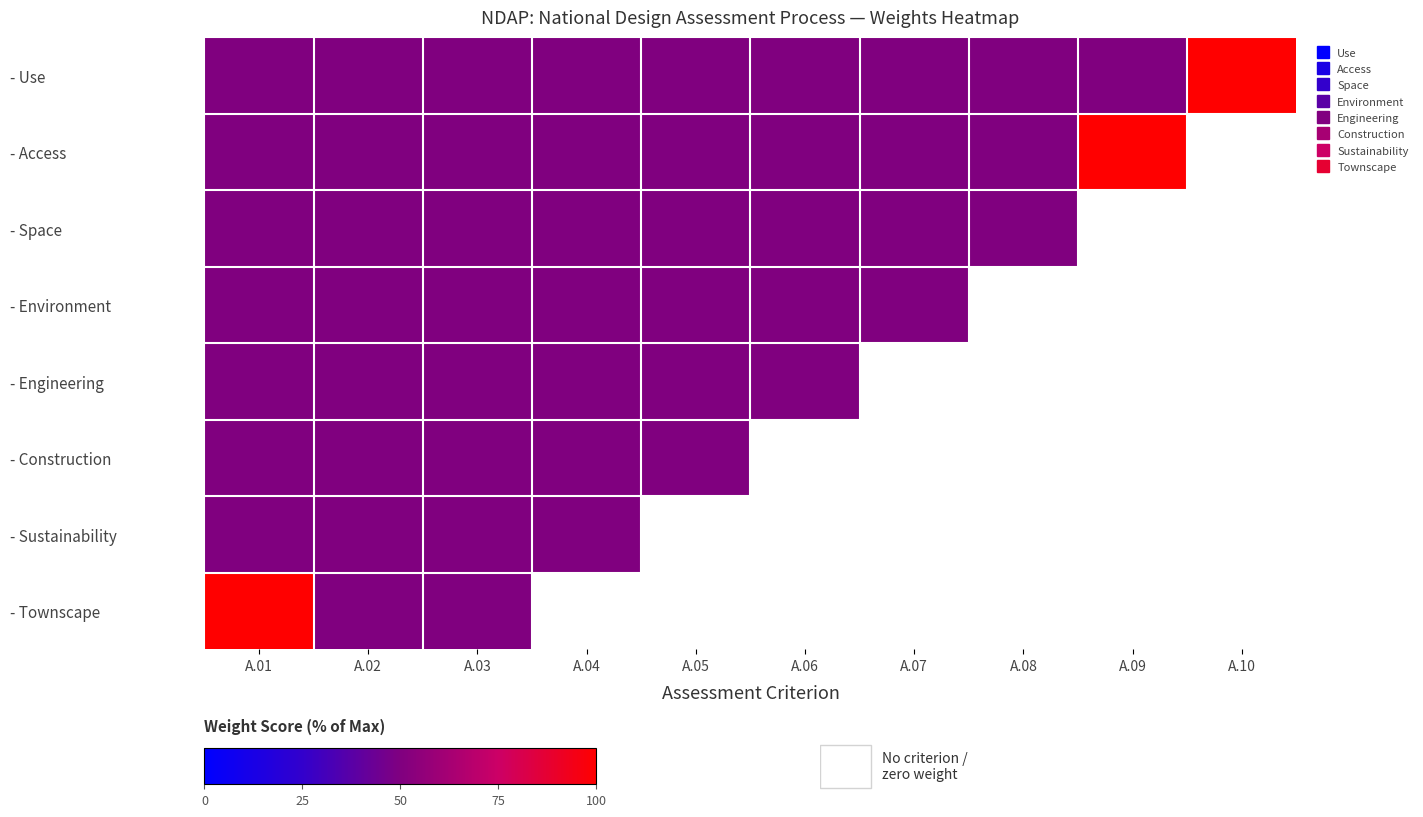

What is the minimum value for - Access?

50.0